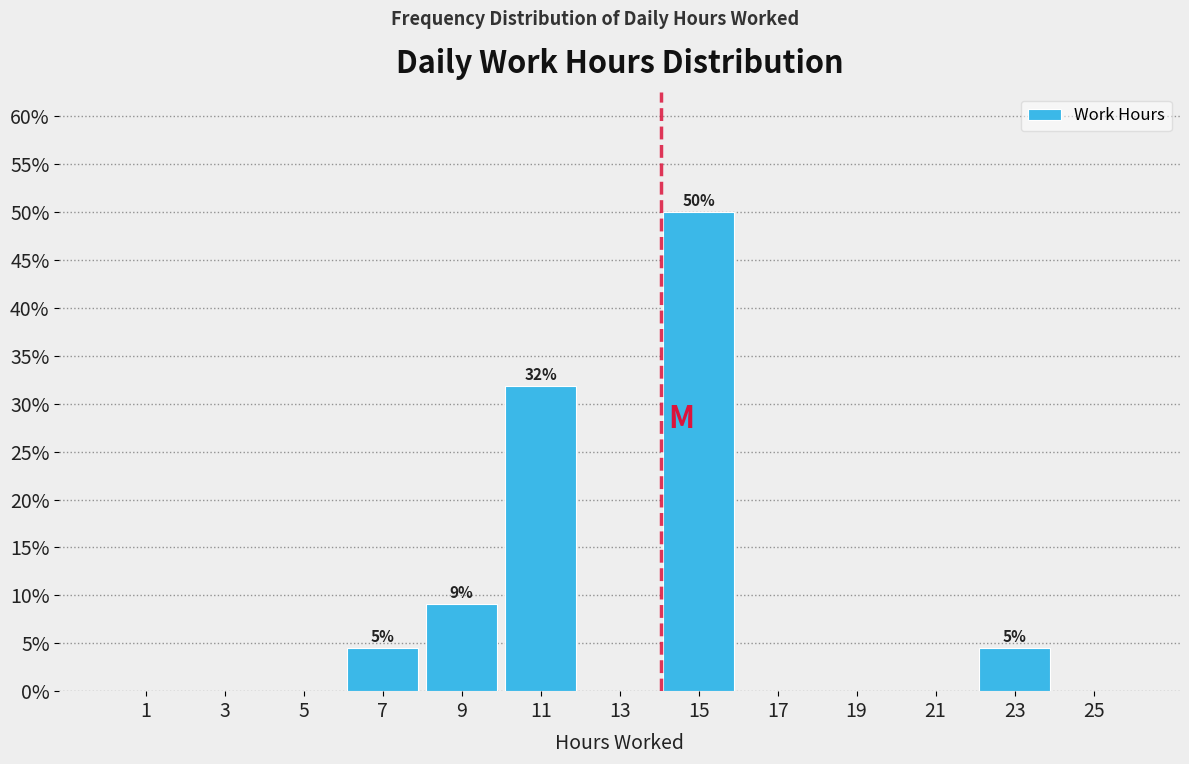

Which range on the x-axis has the tallest bar?

14 to 16